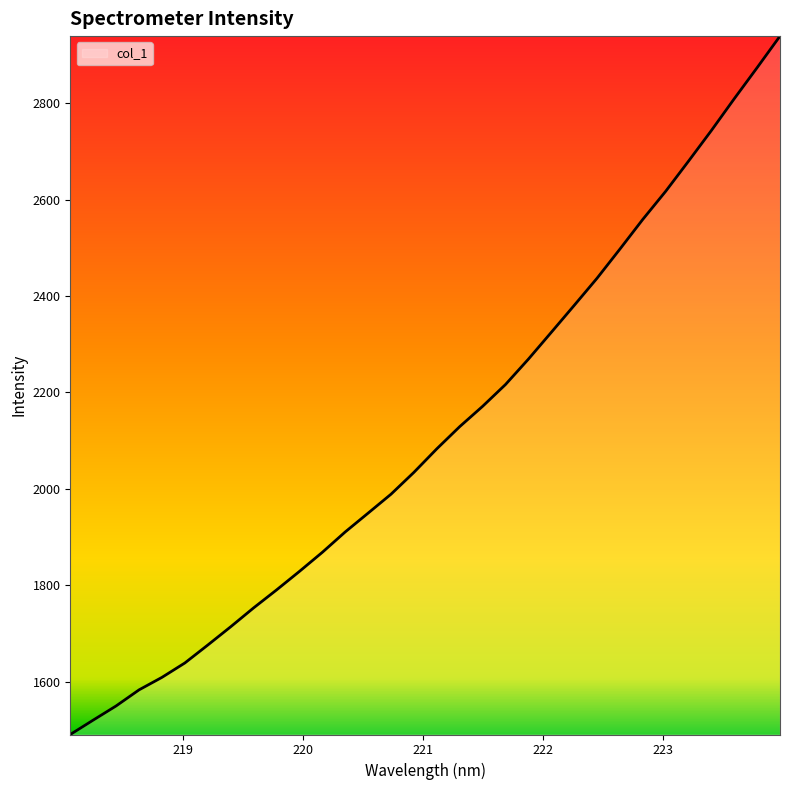

What is the maximum value shown in the chart?

2939.2